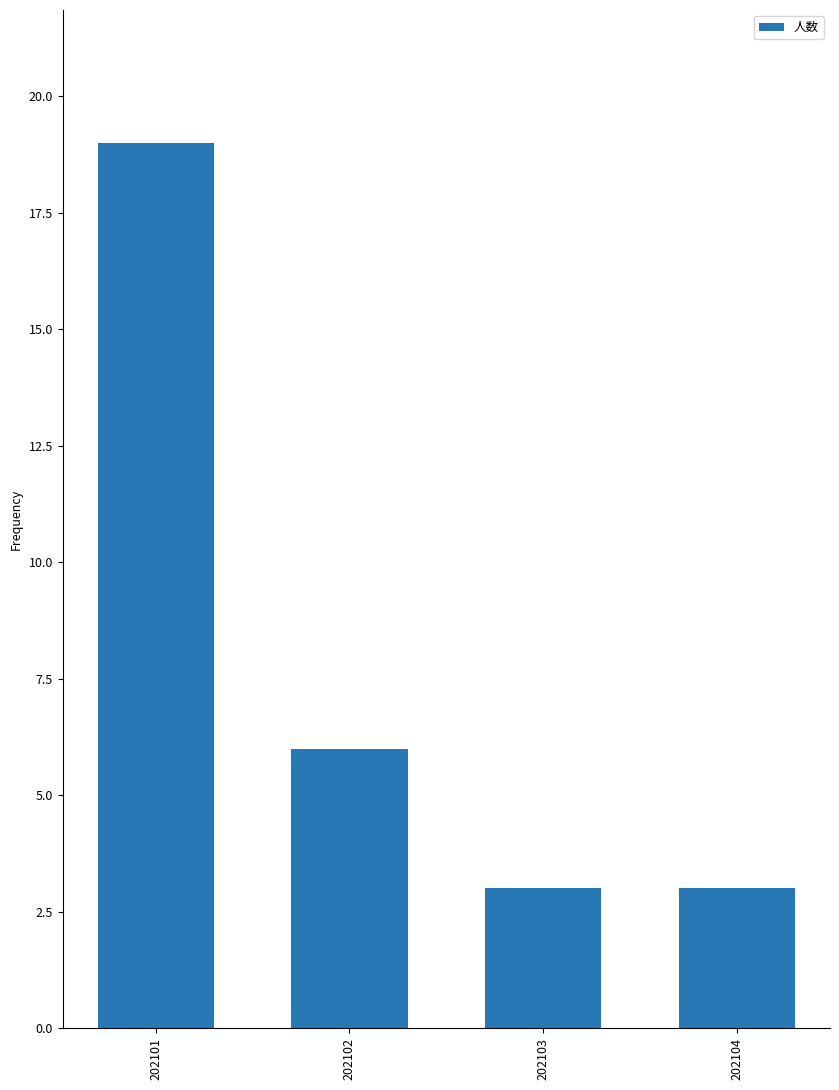

Are the bars grouped side by side (vs. stacked)?

No